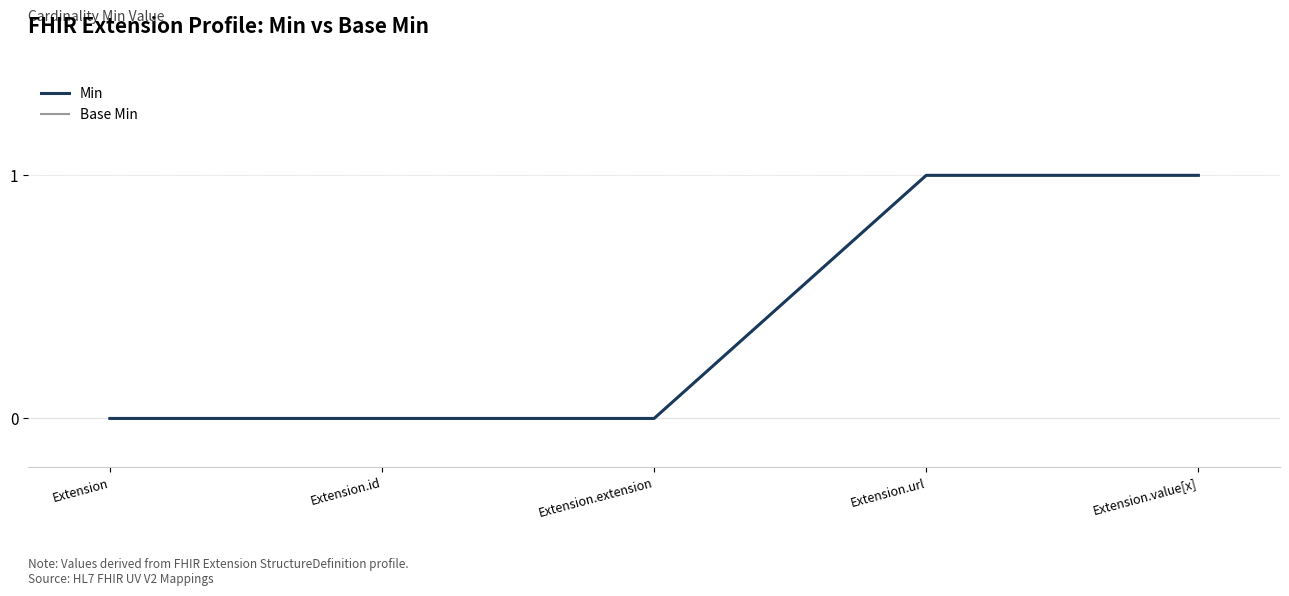

Does the chart have visible grid lines?

Yes